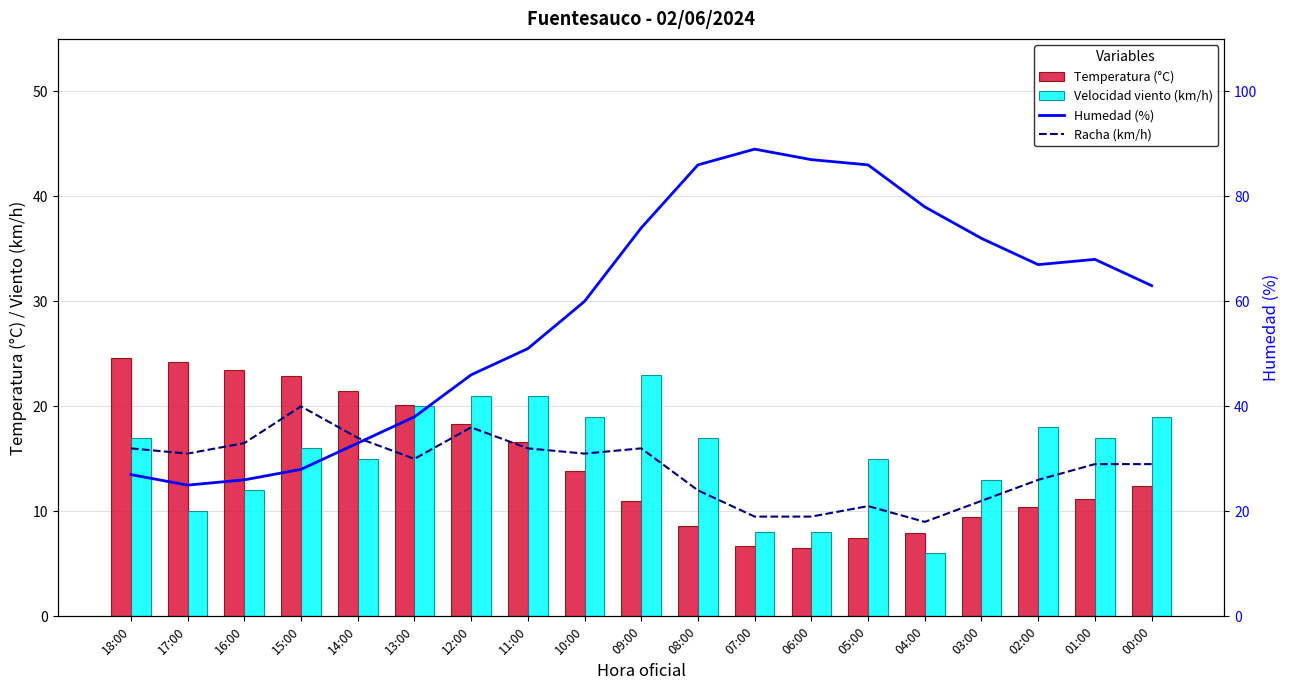

What is the highest value of the Humedad (%) series?

89.0